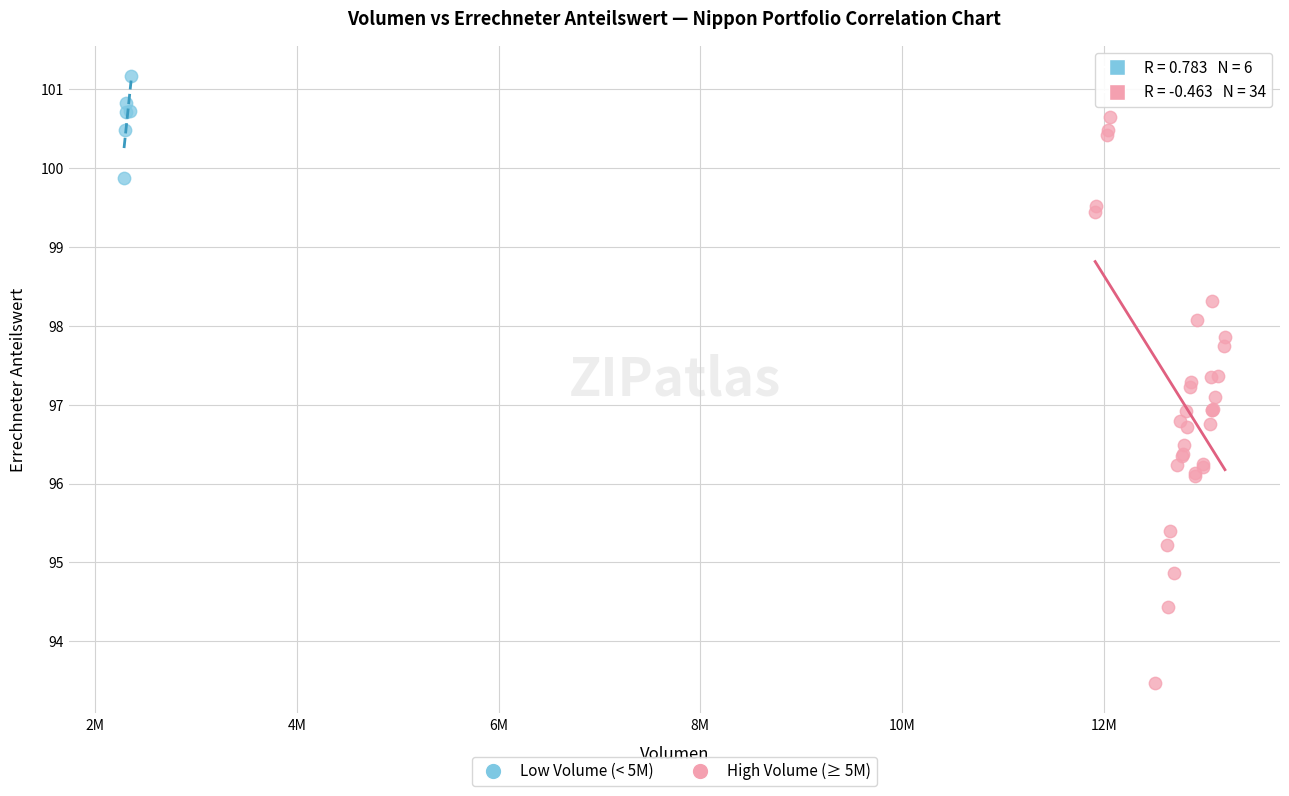

Which series contains the lowest Y value?

High Volume (≥ 5M)